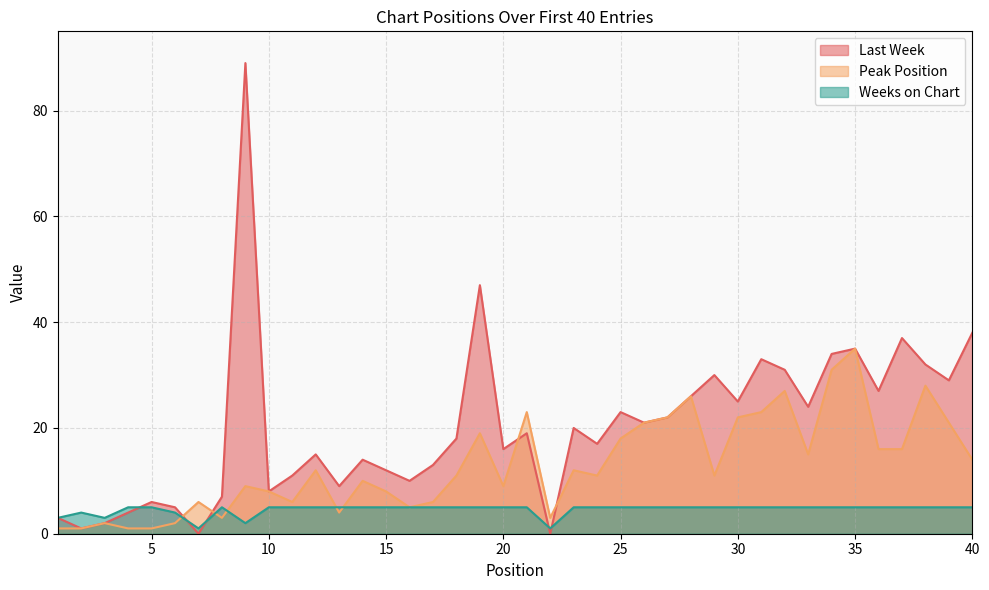

Where is Peak Position nearest to the value 18?

25